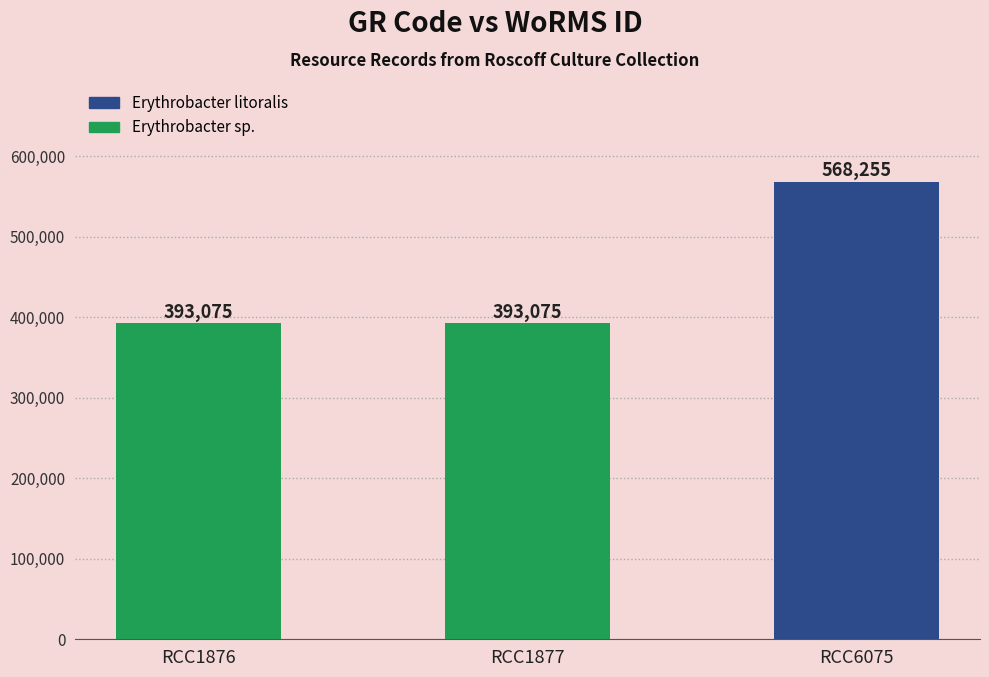

What is the difference between the maximum and minimum values?

175180